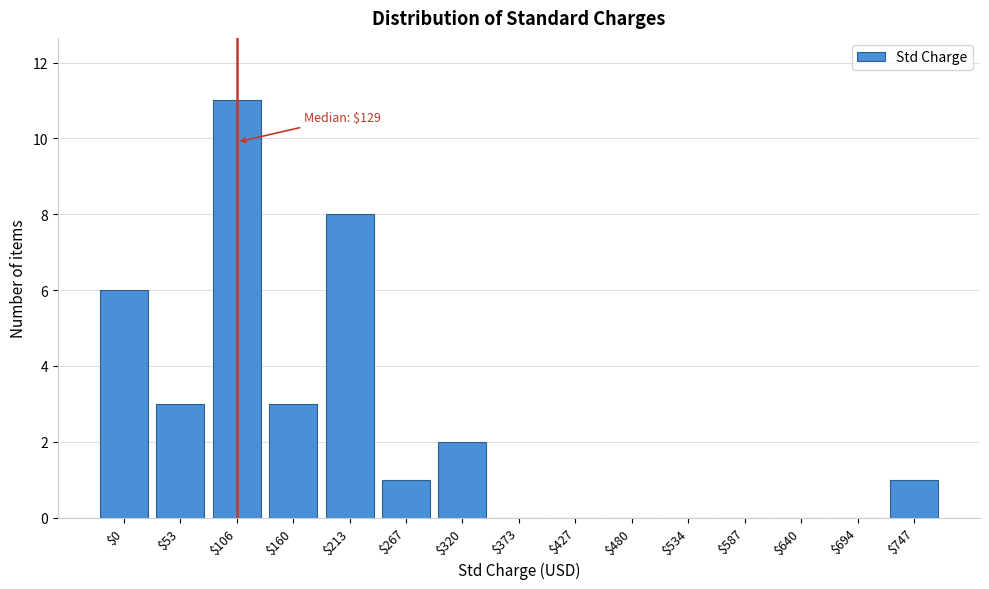

What is the greatest value displayed?

11